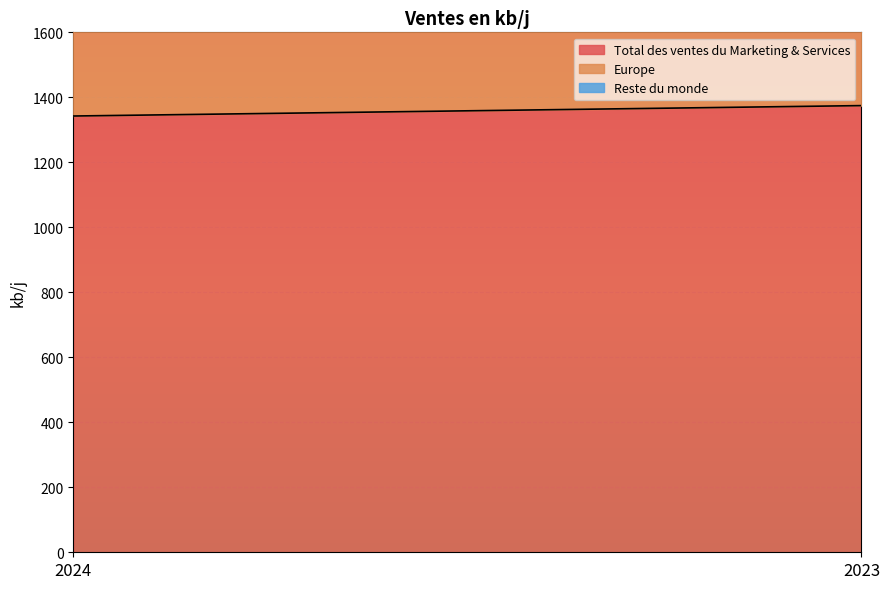

What is the lowest value of the Total des ventes du Marketing & Services series?

1342.5